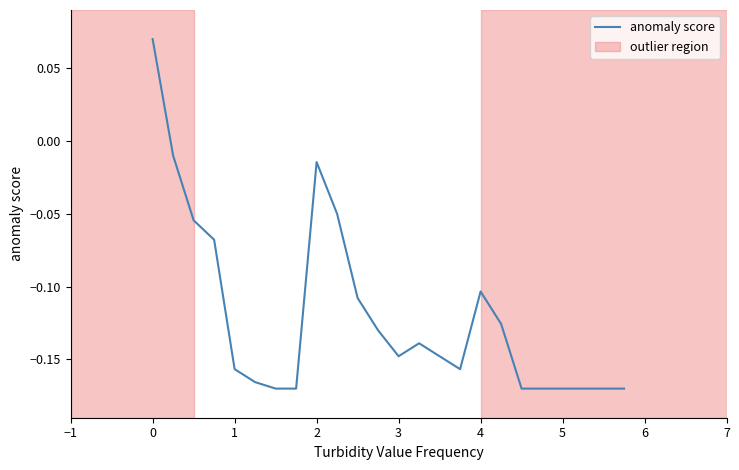

What is the difference between the maximum and minimum values?

0.2